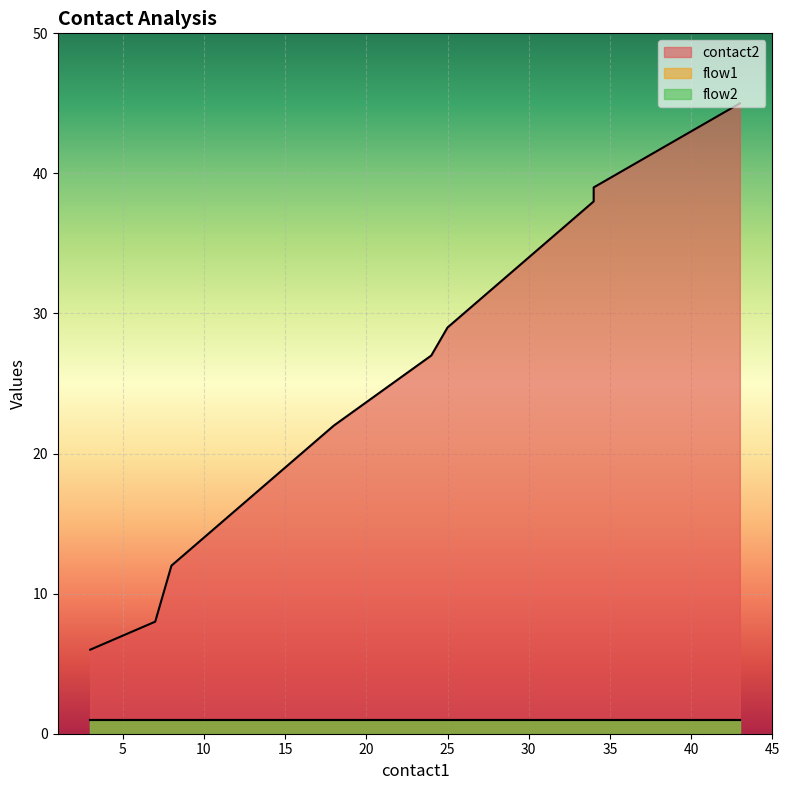

Which series has the largest range (max minus min)?

contact2